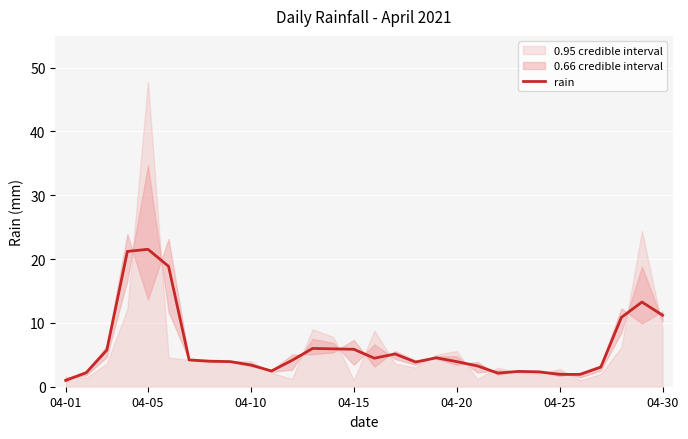

How many points are lower than both their immediate neighbors (excluding endpoints)?

4